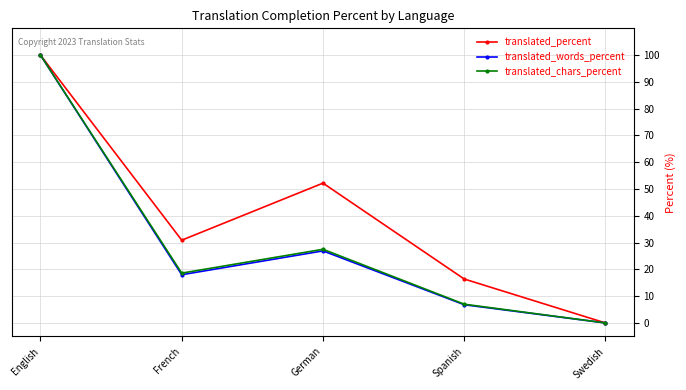

What is the difference between the translated_chars_percent values at Spanish and French?

11.6